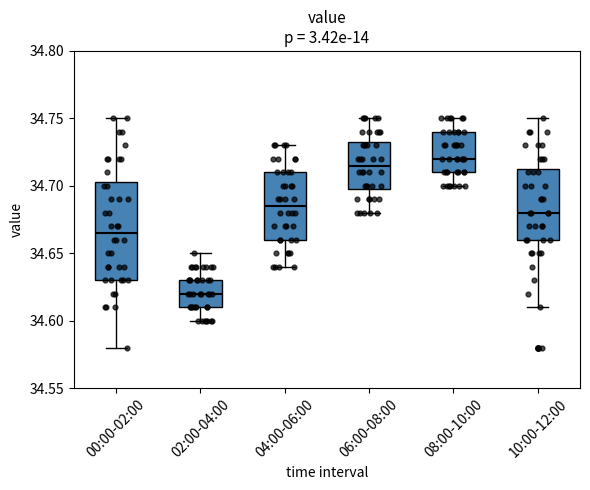

Which box is the tallest, from its lower edge to its upper edge?

00:00-02:00